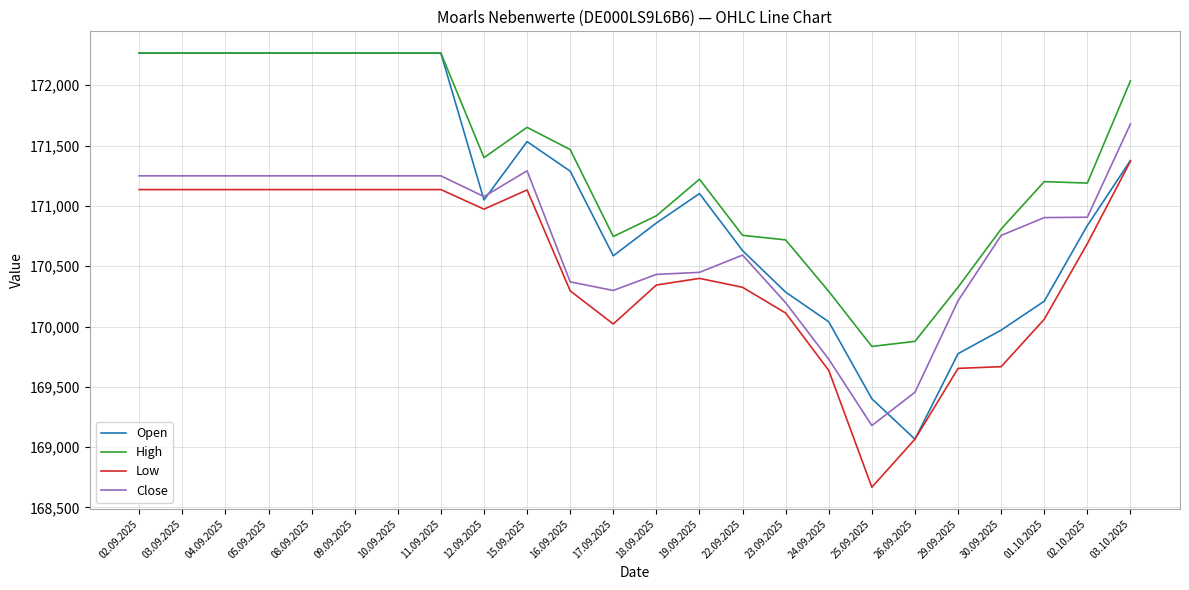

What is the difference between the Open values at 11.09.2025 and 24.09.2025?

2227